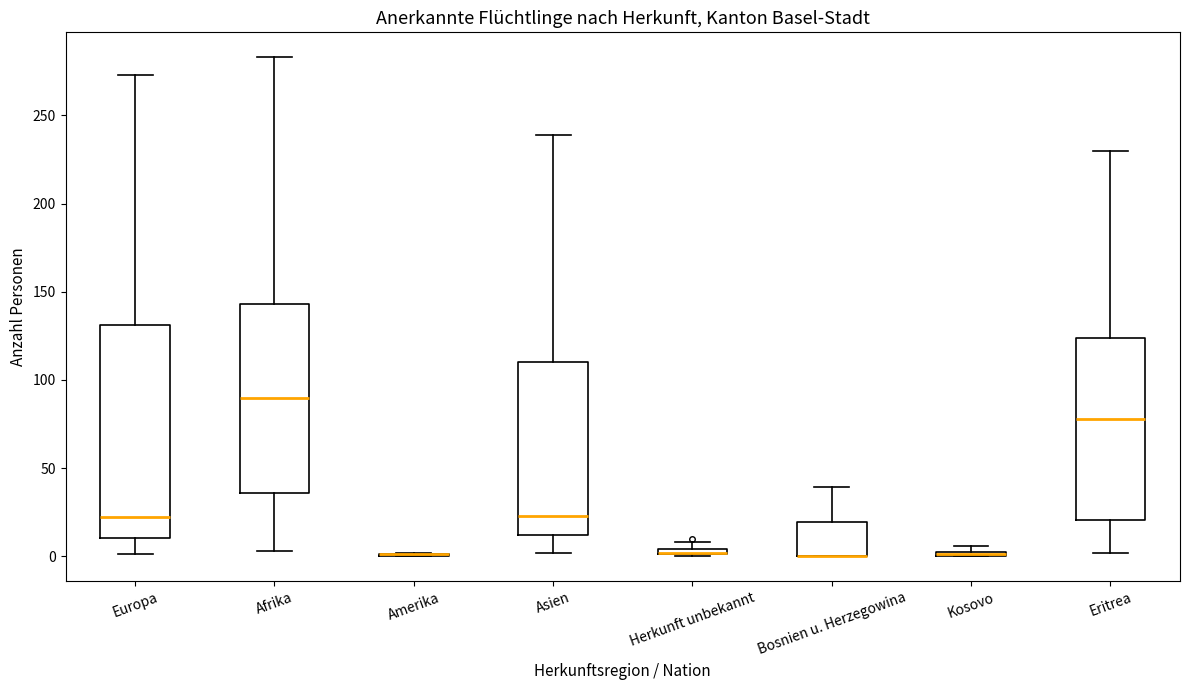

Where is the upper edge of the box for Herkunft unbekannt on the y-axis? The values are not printed on the chart, so give them approximately, as read against the axis.

5